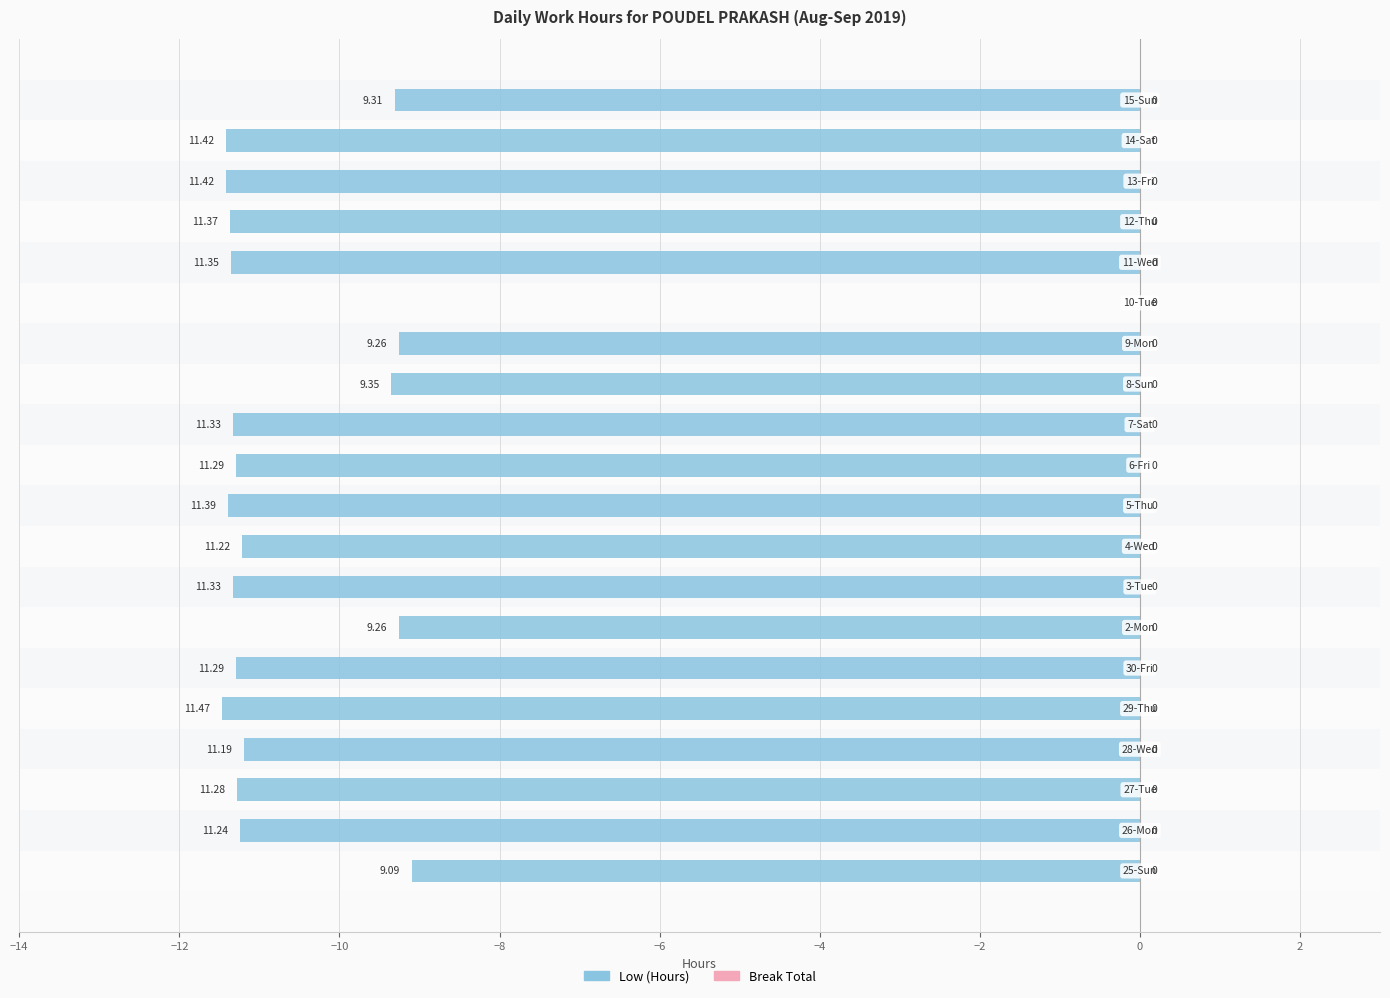

Rank the series by their average value, from highest to lowest.

Break Total, Low (Hours)